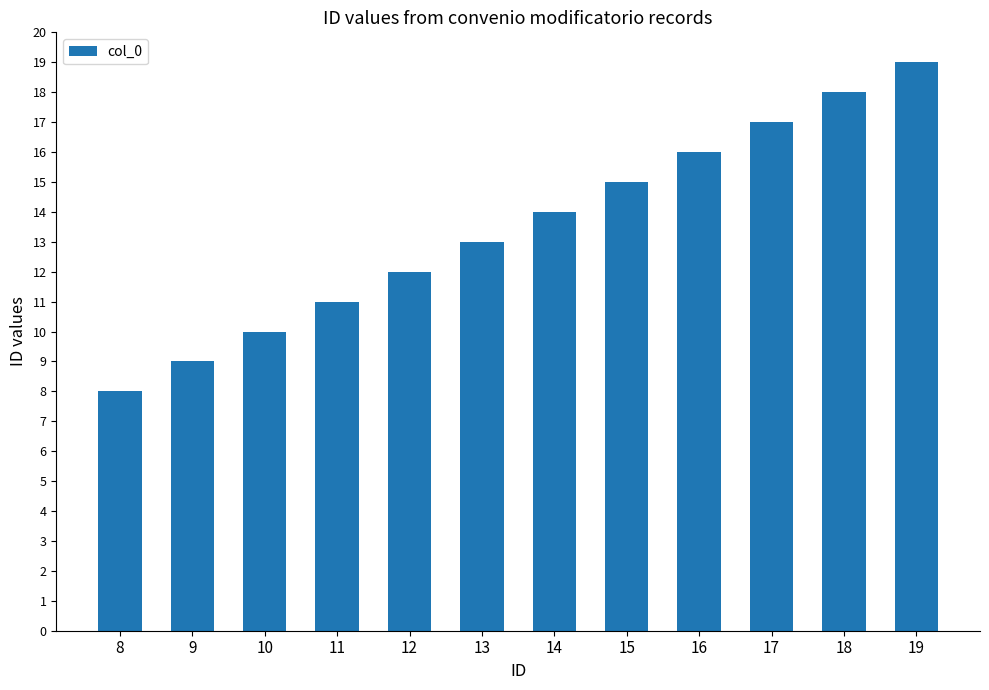

What is the difference between the second highest and second lowest values?

9